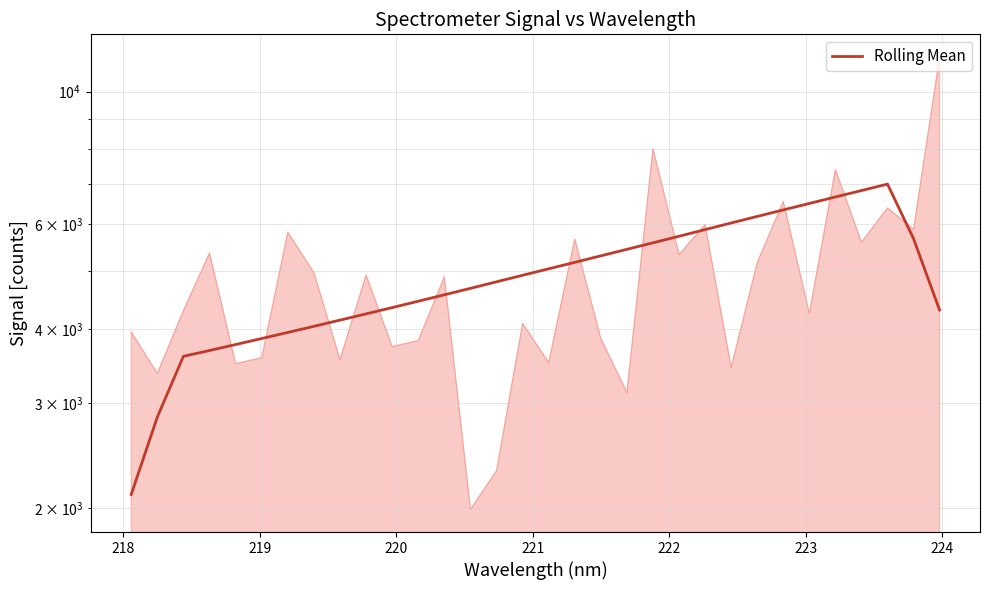

Count the number of categories in the chart.

32